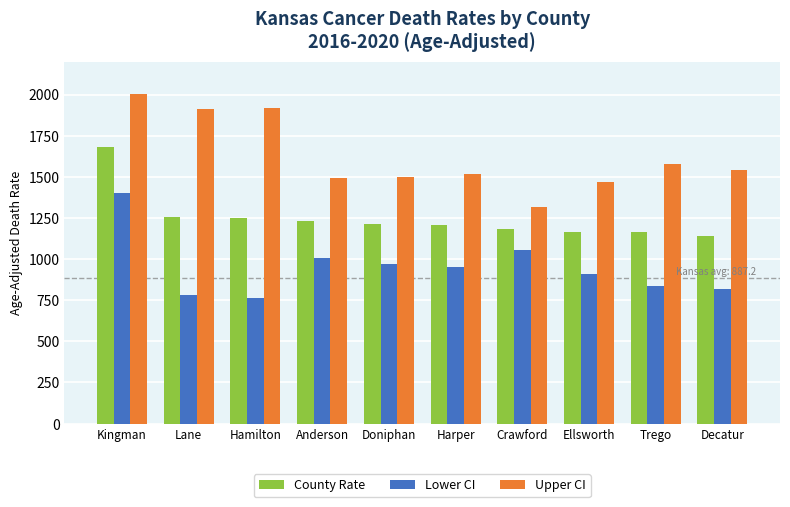

What is the difference between the highest and lowest values at Ellsworth?

559.7